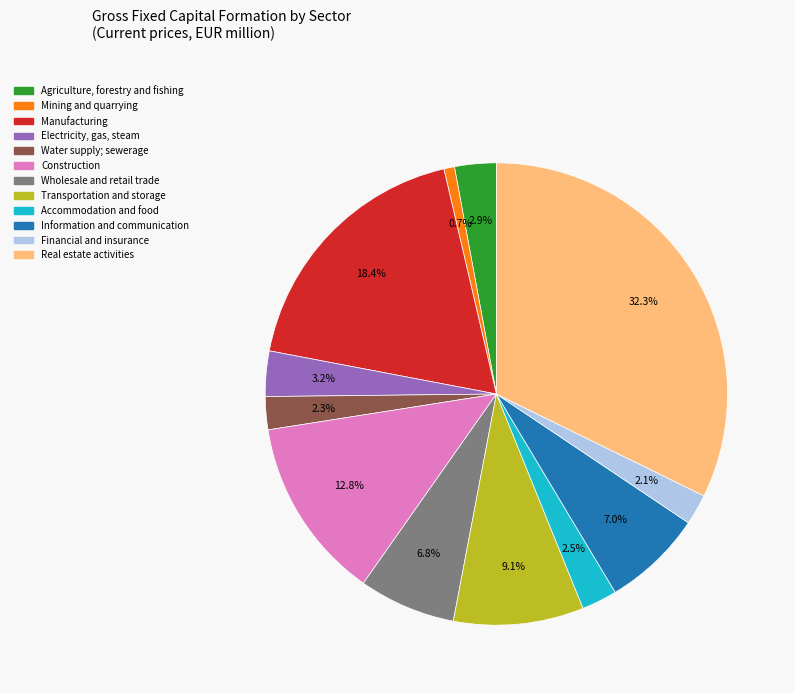

True or false: Electricity, gas, steam accounts for 15% of the total.

False